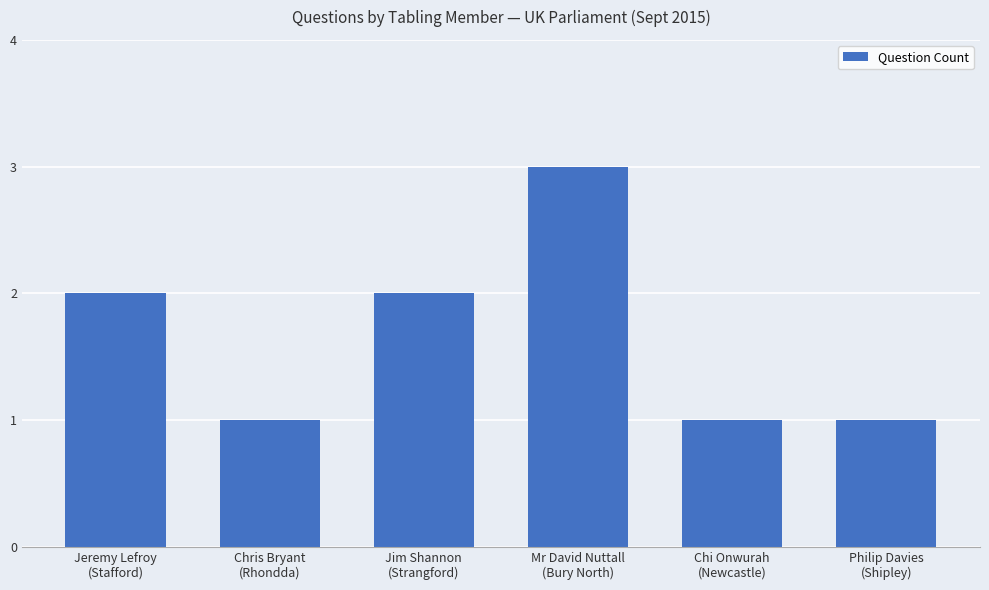

The value at Chi Onwurah
(Newcastle) is 1. True or false?

True